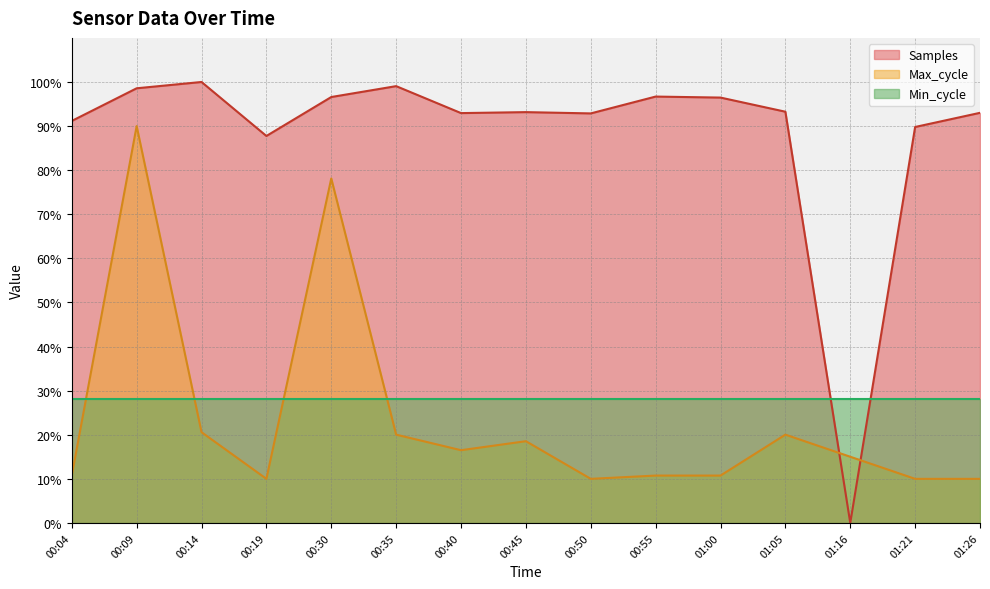

What is the difference between the Samples values at 01:05 and 00:14?

6.7